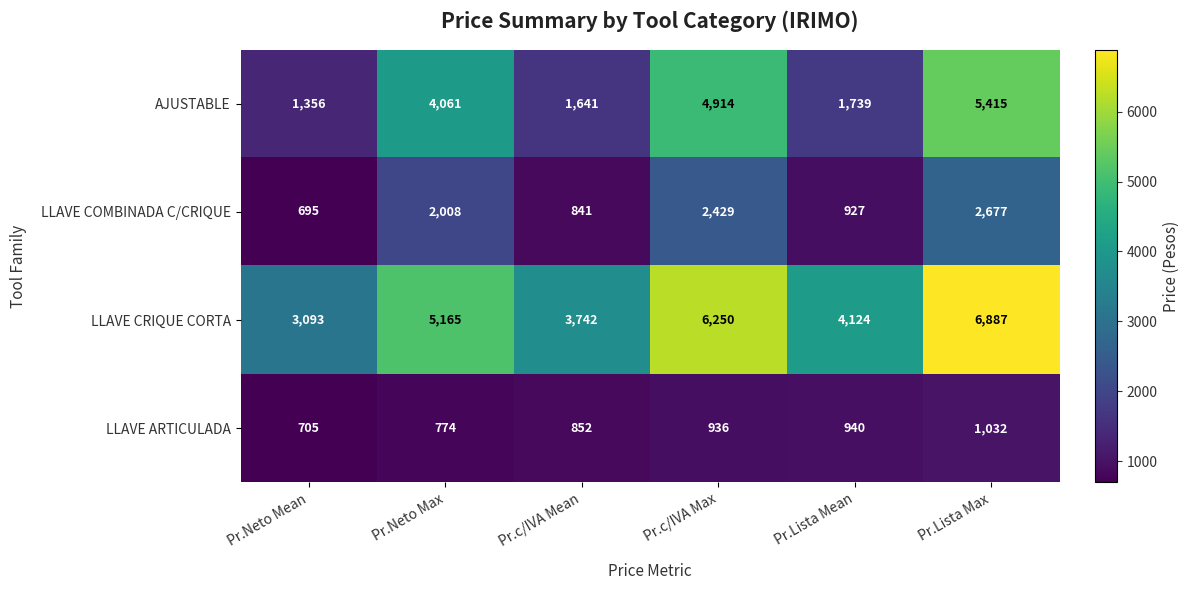

At which category does the chart reach its minimum across all series?

Pr.Neto Mean